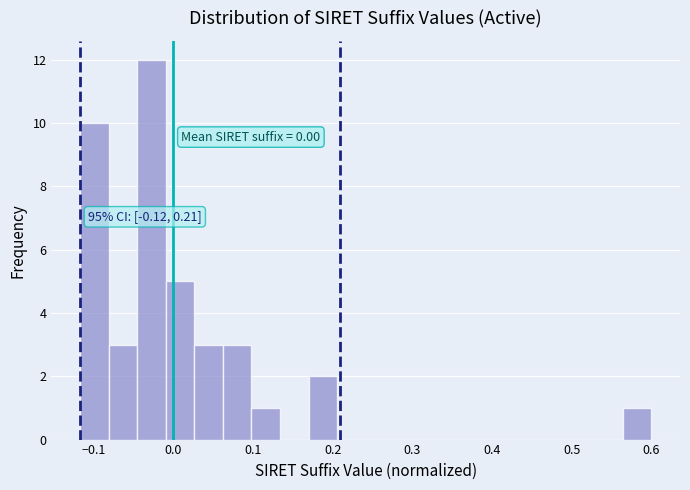

Around what value on the x-axis is the tallest bar? Give the approximate position of its centre, as read against the axis.

-0.03